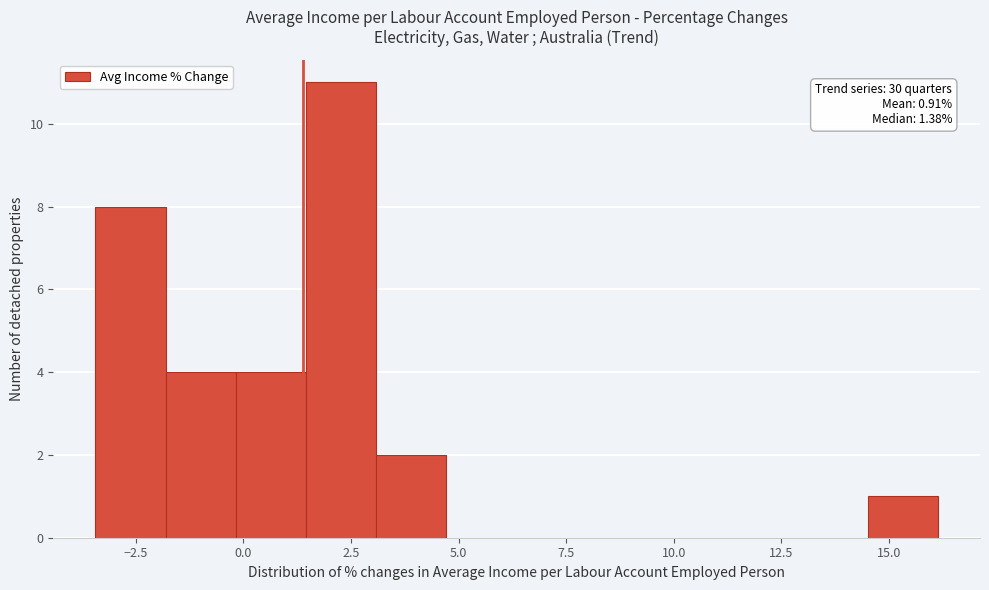

Read against the x-axis, roughly where is the centre of the tallest bar?

2.5